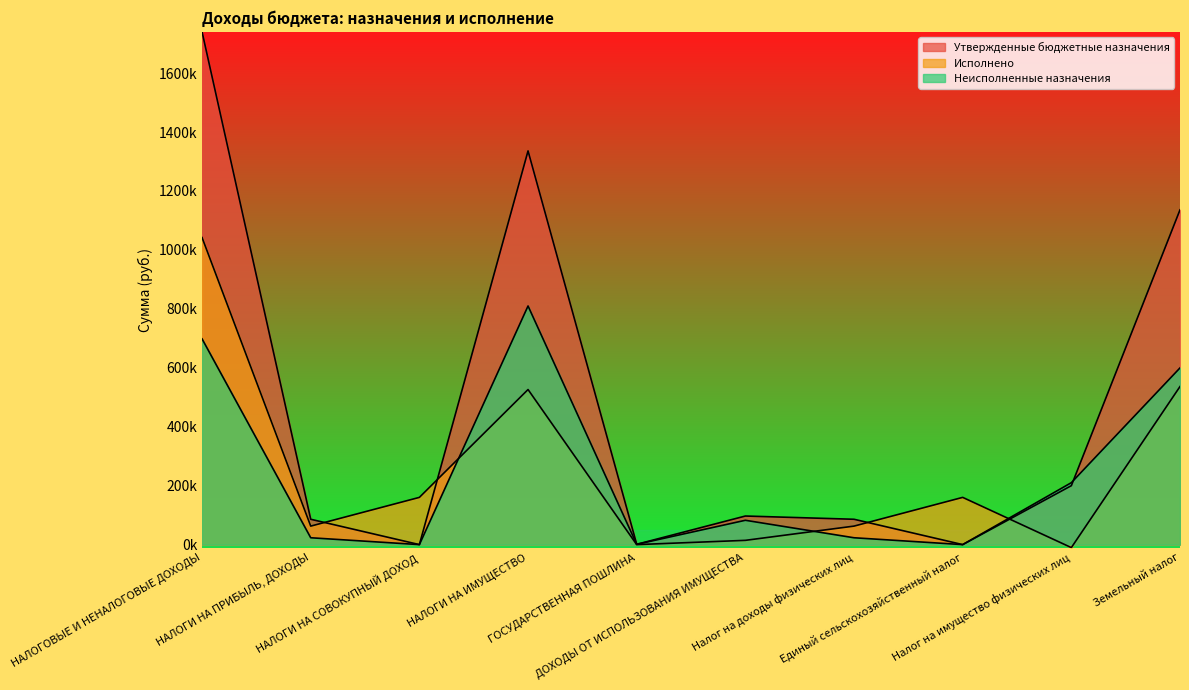

List the series in order of their peak value, lowest first.

Неисполненные назначения, Исполнено, Утвержденные бюджетные назначения